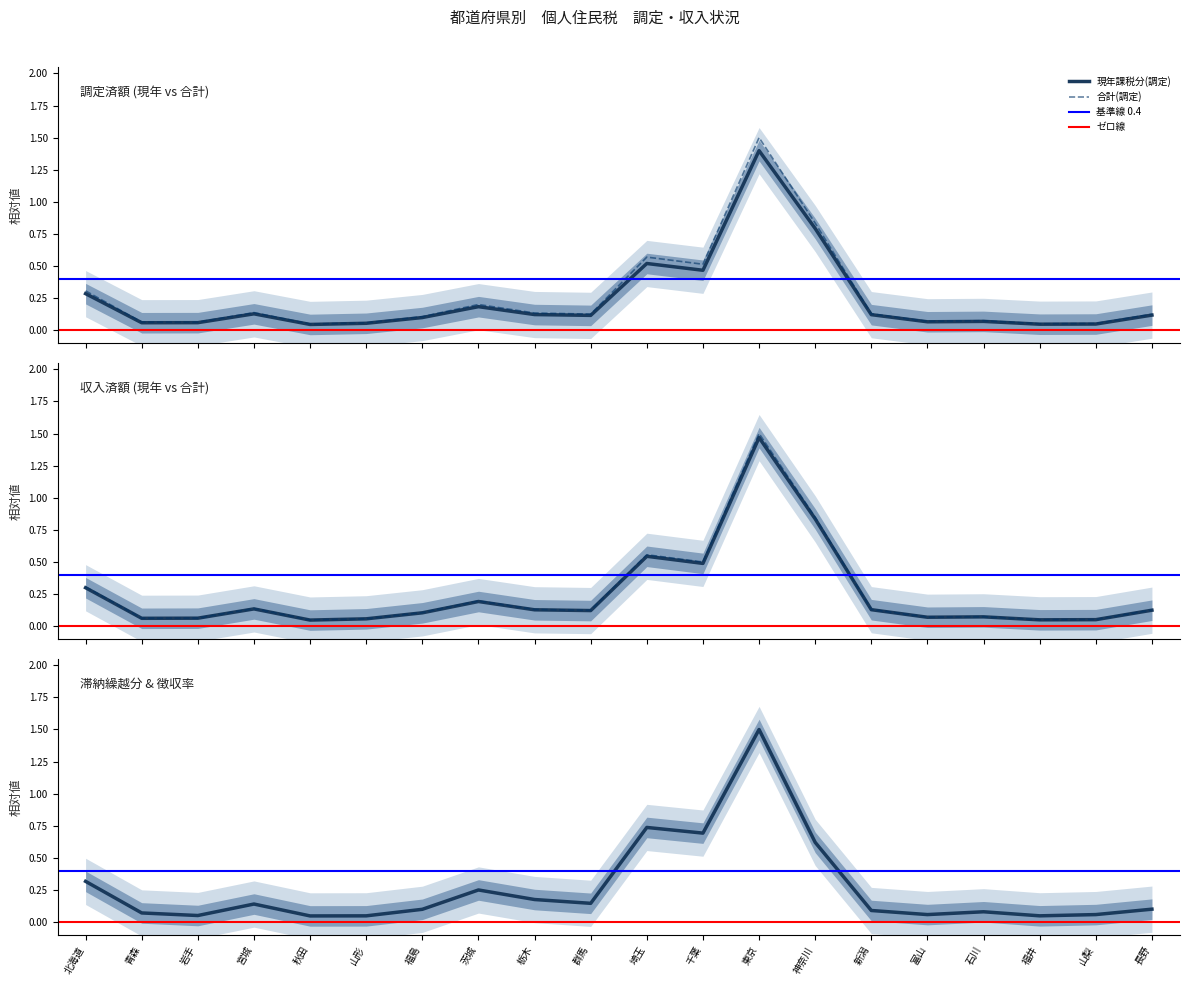

Rank the series at 栃木 from lowest to highest value.

徴収率(現年), 現年課税分(調定), 現年課税分(収入), 合計(収入), 合計(調定), 滞納繰越分(調定)